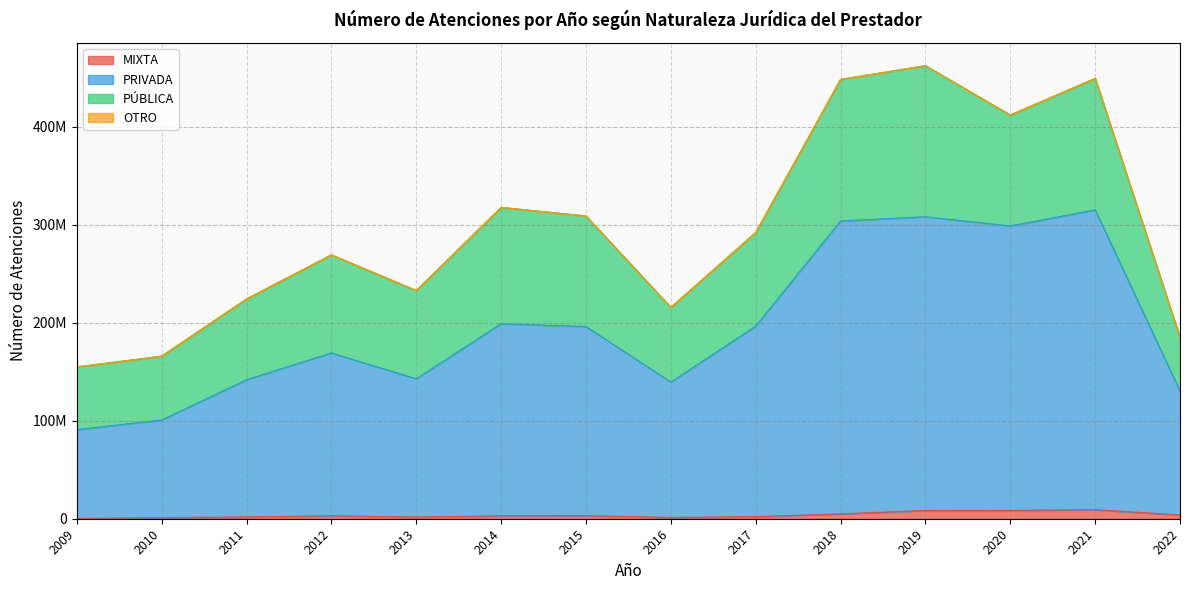

What is the difference between the highest and lowest values at 2013?

141059495